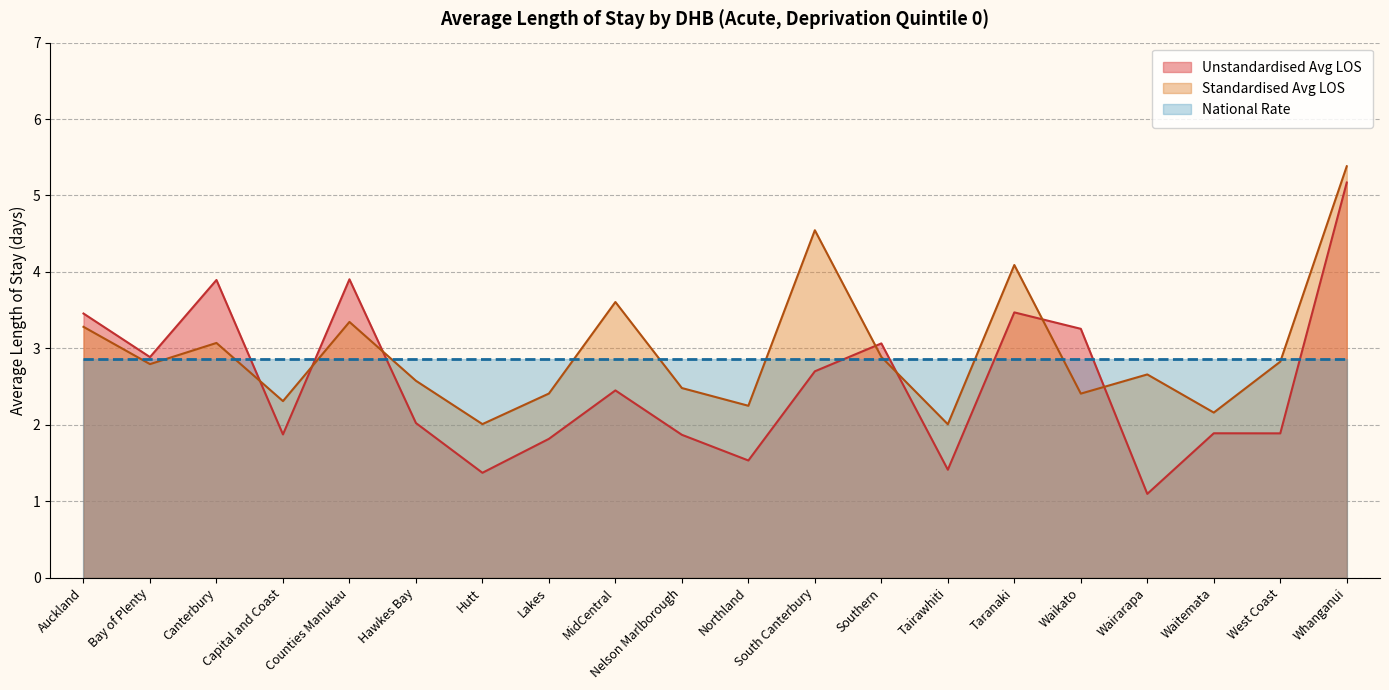

What is the label of the 20th point from the right?

Auckland